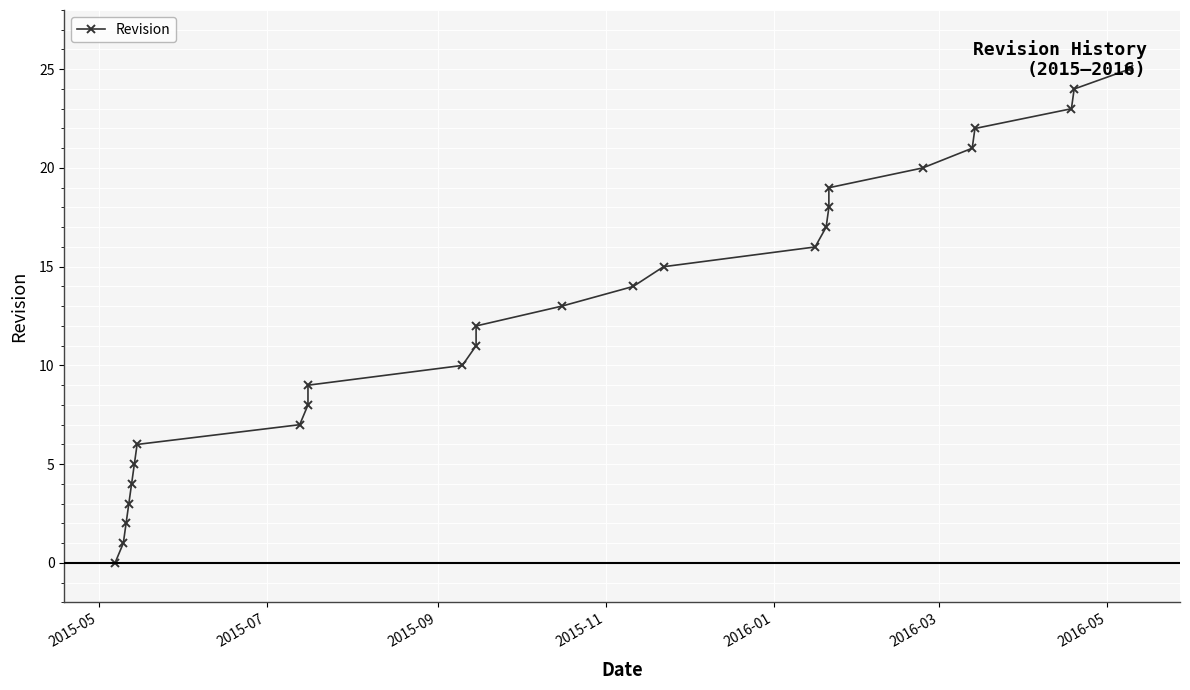

How many lines are shown in the chart?

1